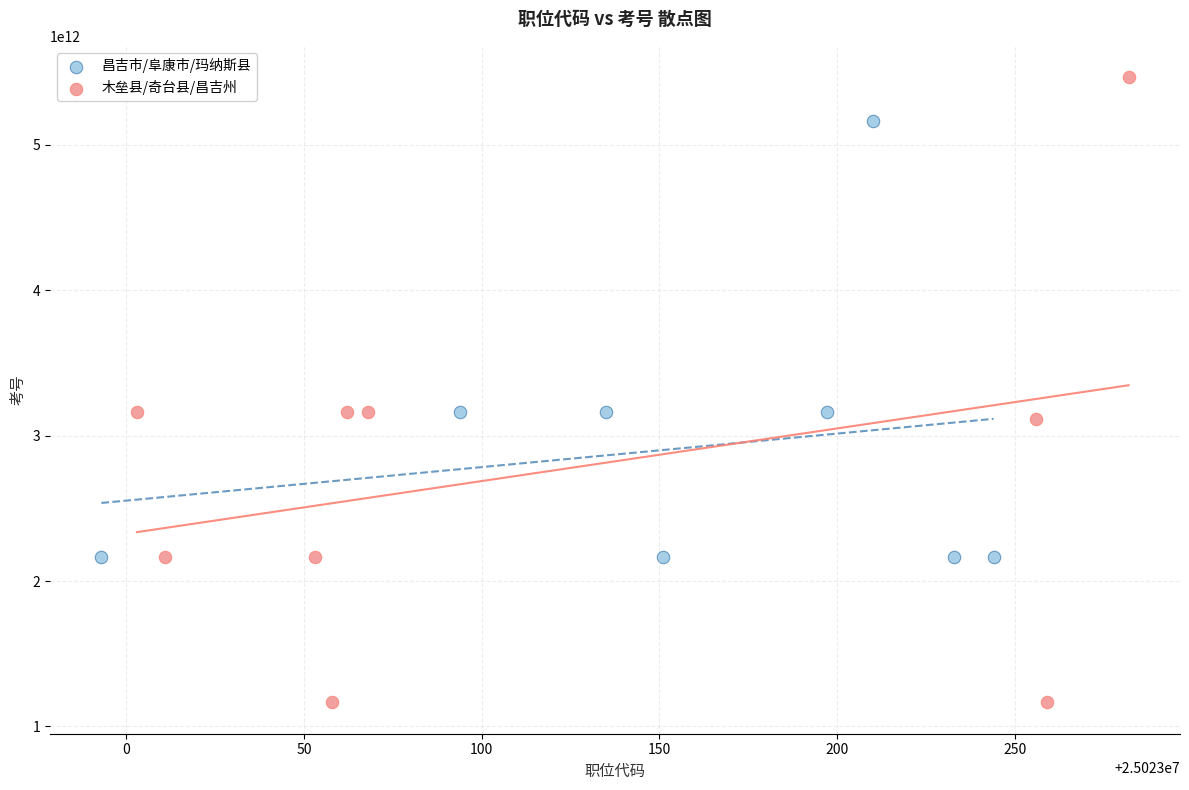

Which series contains the highest Y value?

木垒县/奇台县/昌吉州